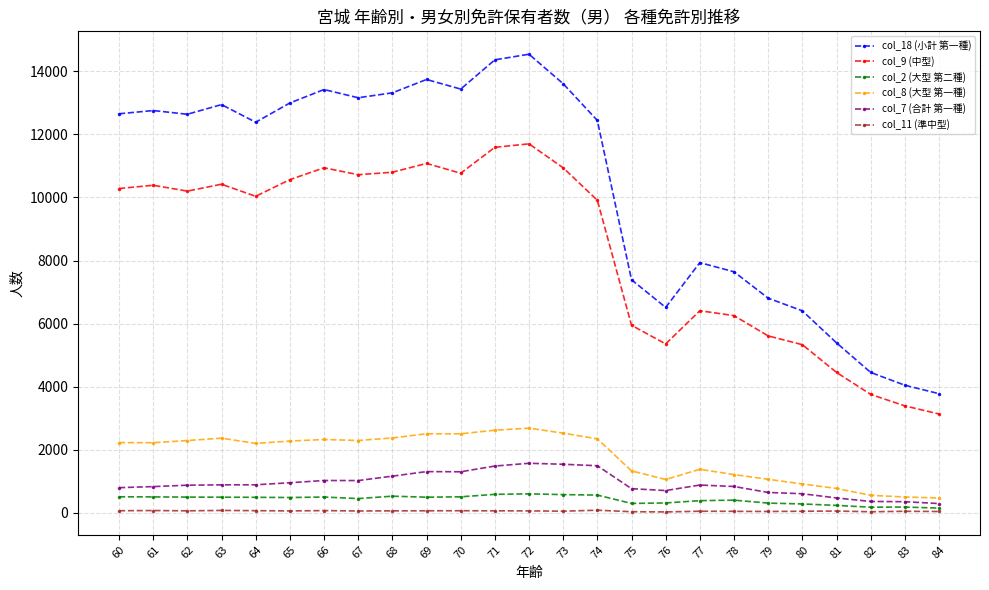

Is the value of col_18 (小計 第一種) at 80 greater than the value of col_8 (大型 第一種) at 76?

Yes